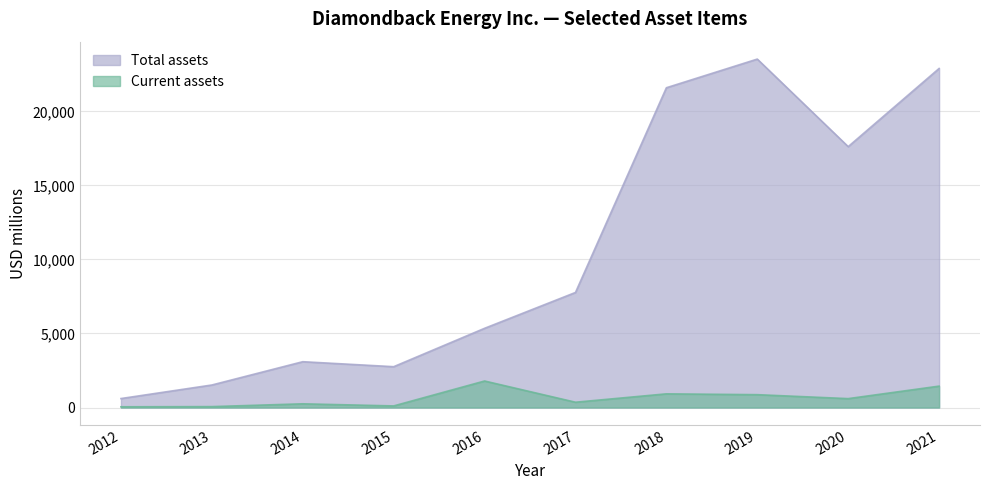

Reading right to left, transcribe all the data shown in this chart.

Current assets: 1446	602	869	925	359	1792	109	252	62	50
Total assets: 22898	17619	23531	21596	7771	5350	2758	3095	1522	607